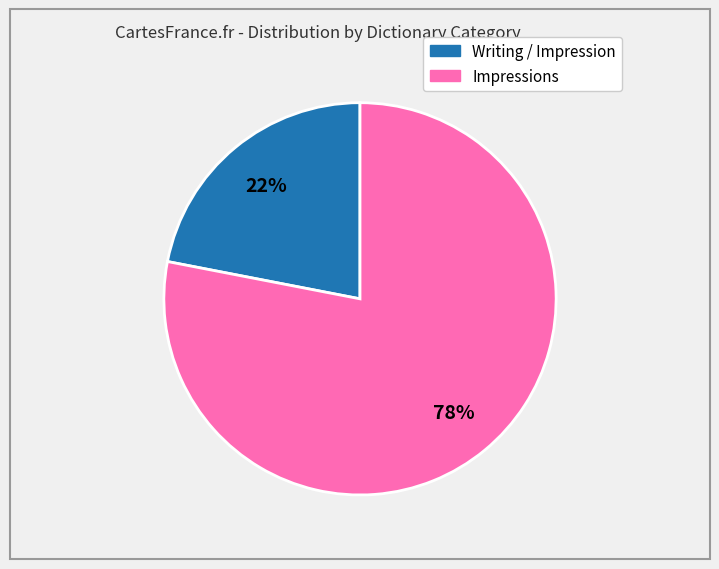

To the nearest percent, what is the difference between the largest and smallest slice percentages?

56%